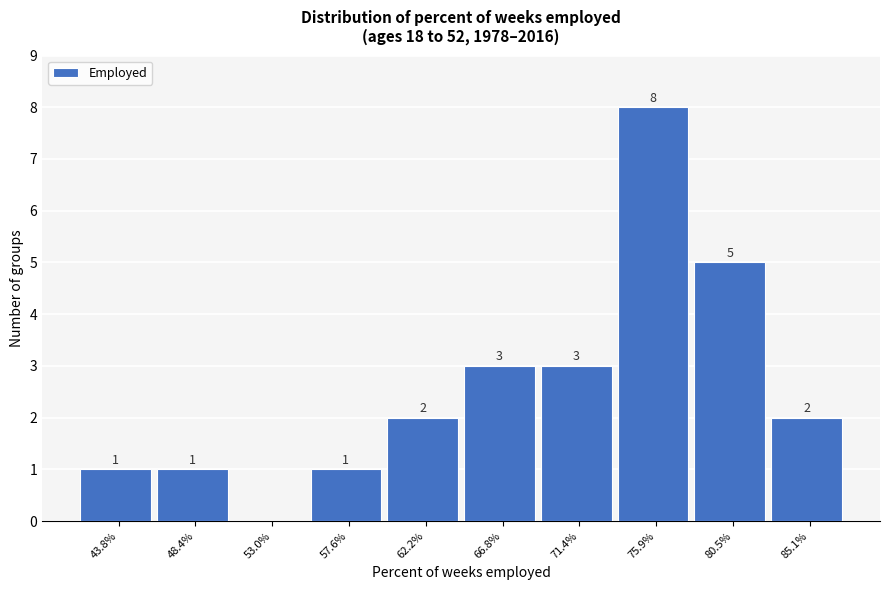

Reading left to right, transcribe all the data shown in this chart.

43.8%=1	48.4%=1	53.0%=0	57.6%=1	62.2%=2	66.8%=3	71.4%=3	75.9%=8	80.5%=5	85.1%=2